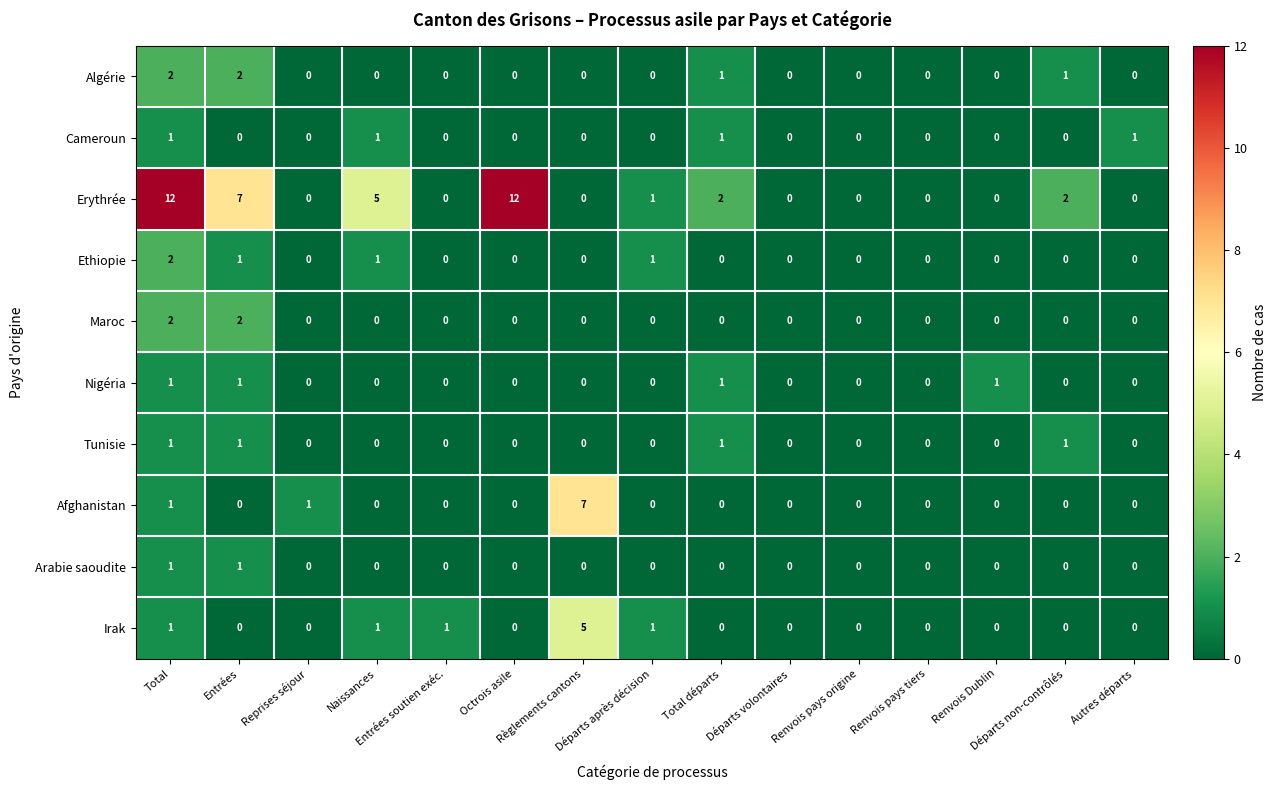

Which series has the largest range (max minus min)?

Erythrée